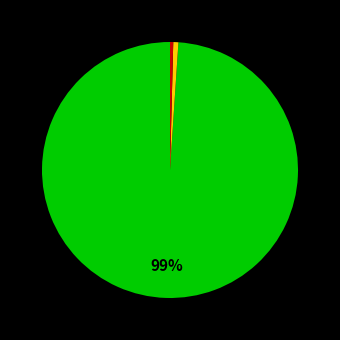

To the nearest percent, what is the difference between the largest and smallest slice percentages?

99%